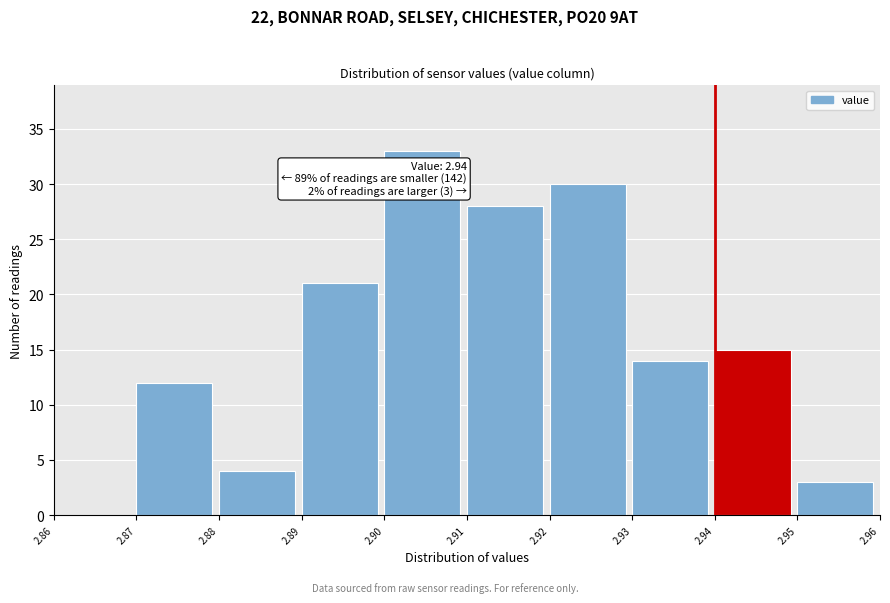

Over which range of the x-axis is the bar tallest?

2.90 to 2.91